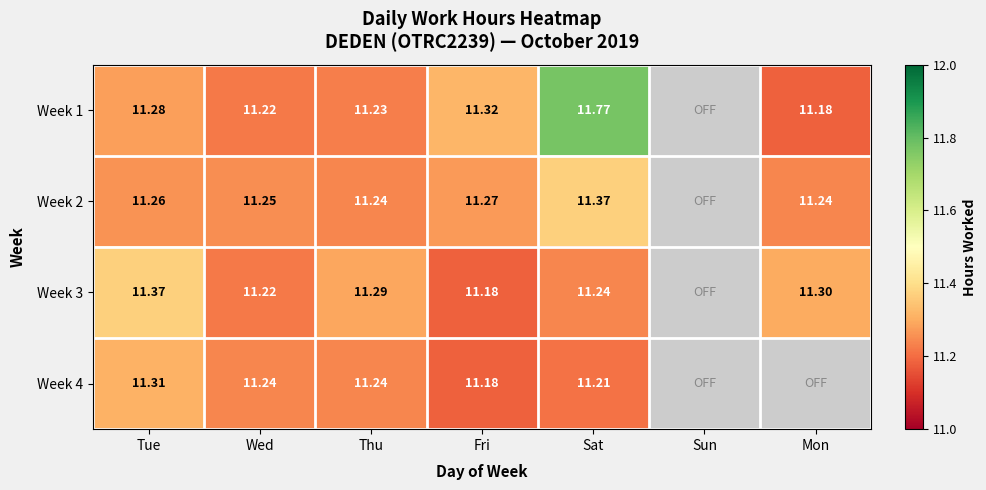

At which category is the sum across all series the highest?

Sat